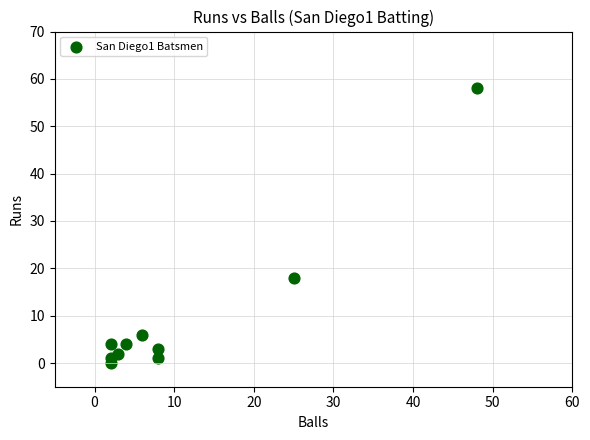

What Y value in the scatter plot is closest to 29?

18